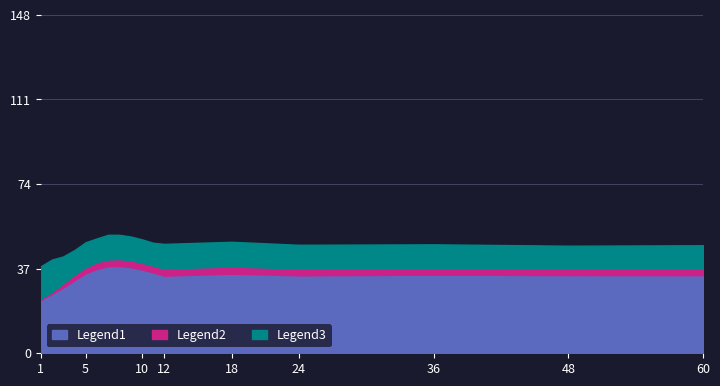

At which category does Legend1 reach its first local peak?

8